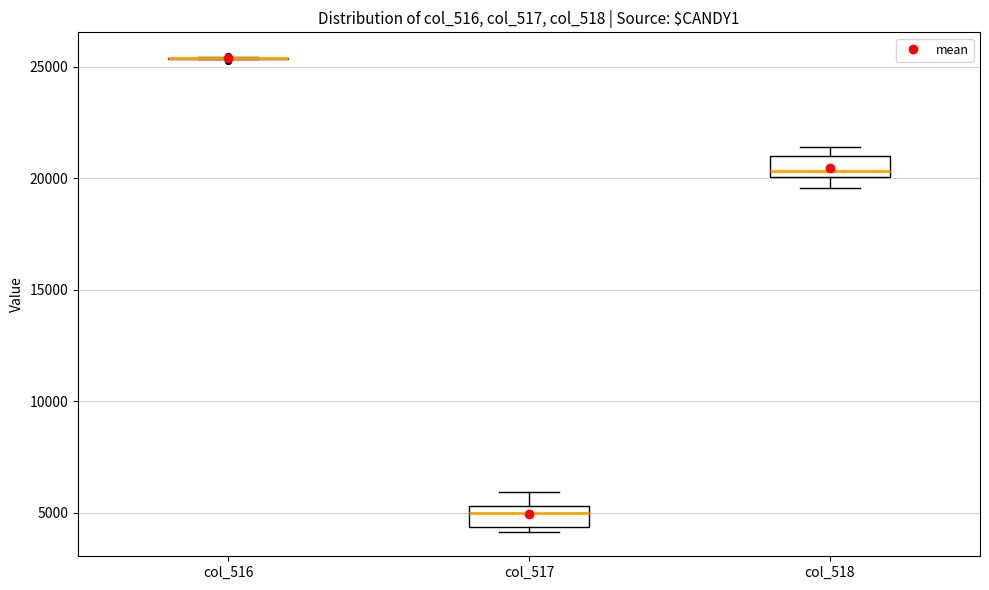

Where is the upper edge of the box for col_517 on the y-axis? The values are not printed on the chart, so give them approximately, as read against the axis.

5500